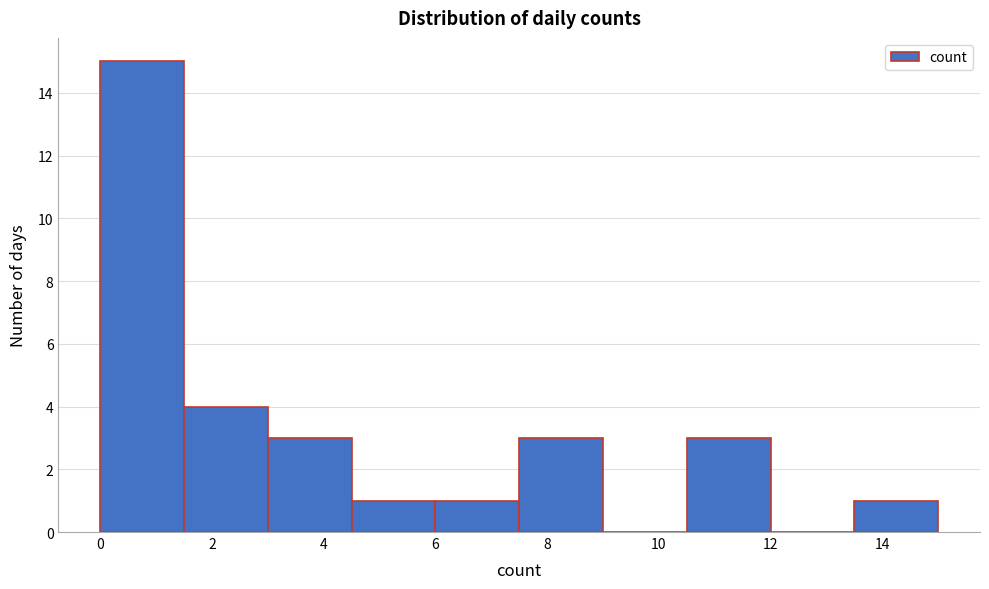

Reading left to right, transcribe this chart: for each bar, give the range it covers on the x-axis and its height. Neither the bar edges nor the heights are printed on the chart, so give them approximately, as read against the axes.

0.0 to 1.5: 15
1.5 to 3.0: 4
3.0 to 4.5: 3
4.5 to 6.0: 1
6.0 to 7.5: 1
7.5 to 9.0: 3
9.0 to 10.5: 0
10.5 to 12.0: 3
12.0 to 13.5: 0
13.5 to 15.0: 1